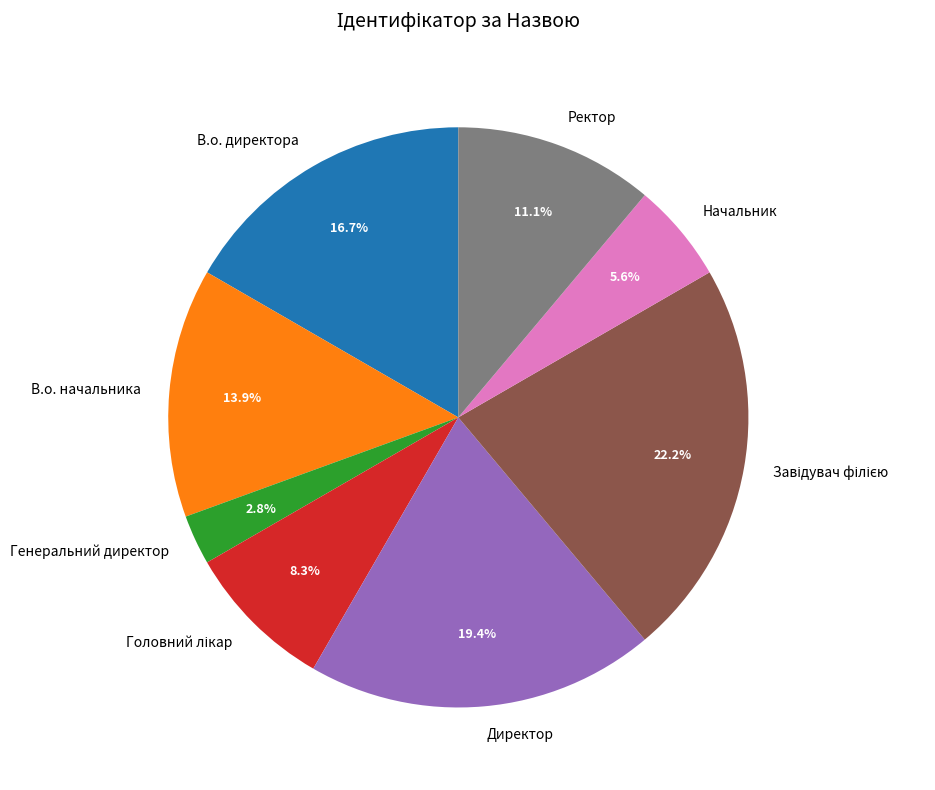

What is the smallest slice in the pie chart?

Генеральний директор